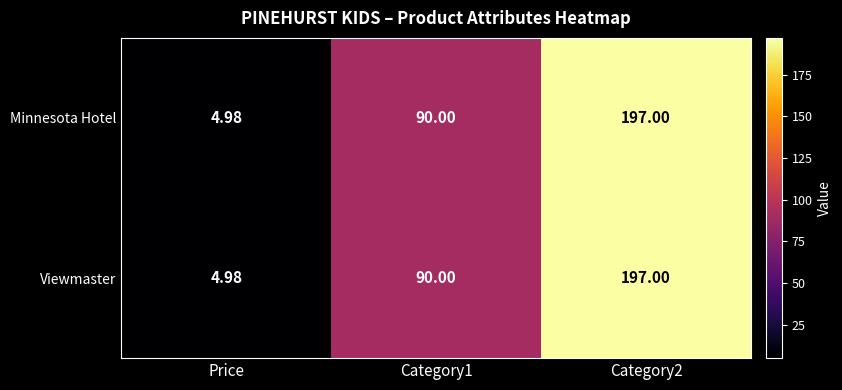

What is the minimum value shown in the chart?

5.0